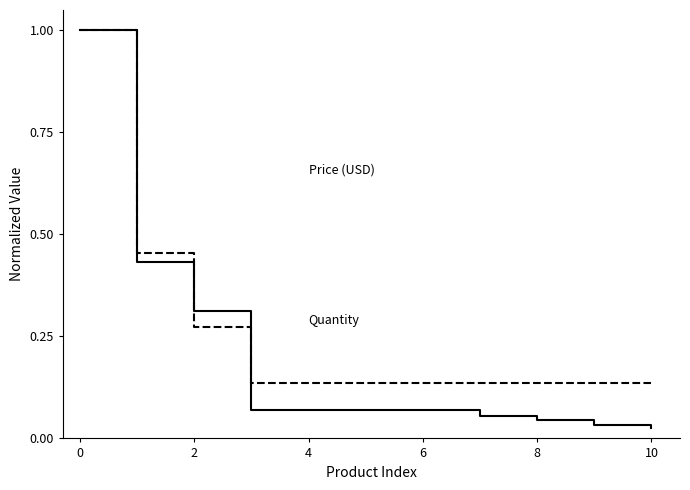

What is the maximum value shown in the chart?

1.0